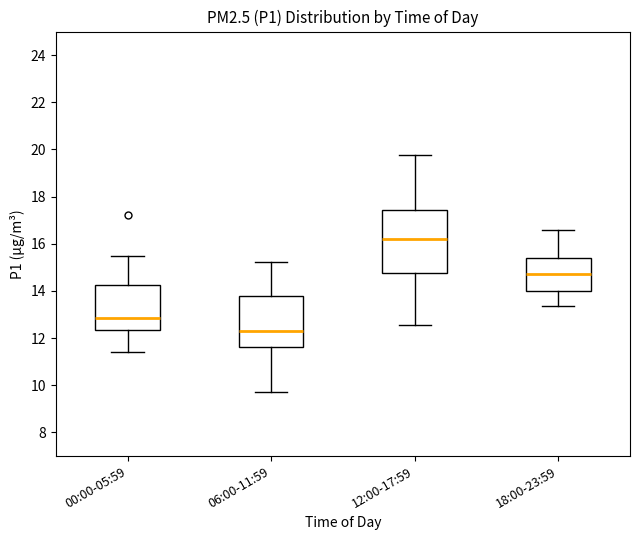

Where does the lower whisker of the box for 00:00-05:59 end on the y-axis? The values are not printed on the chart, so give them approximately, as read against the axis.

11.4